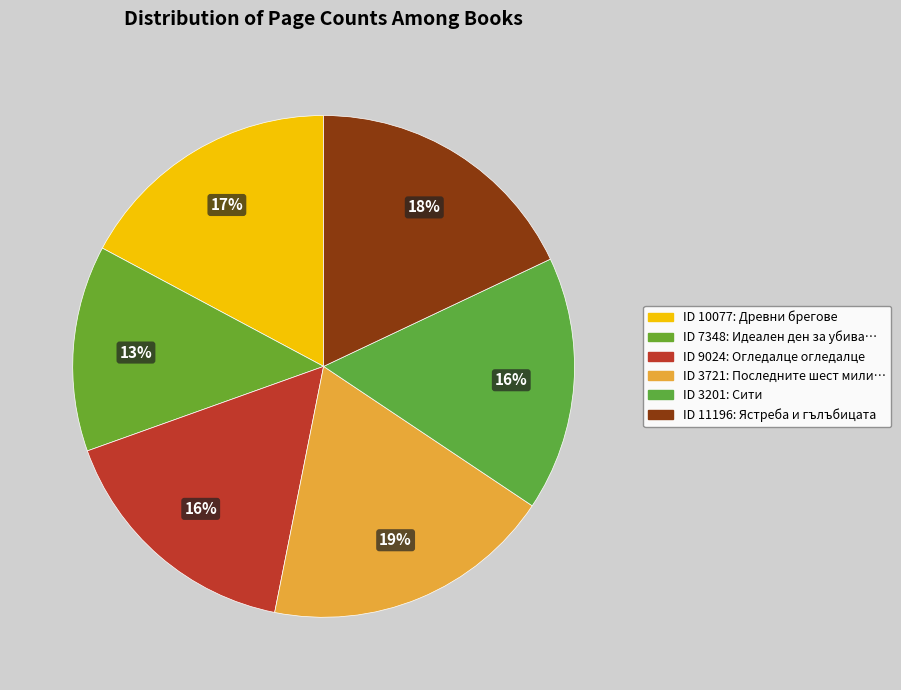

Which slice is the smallest?

7348